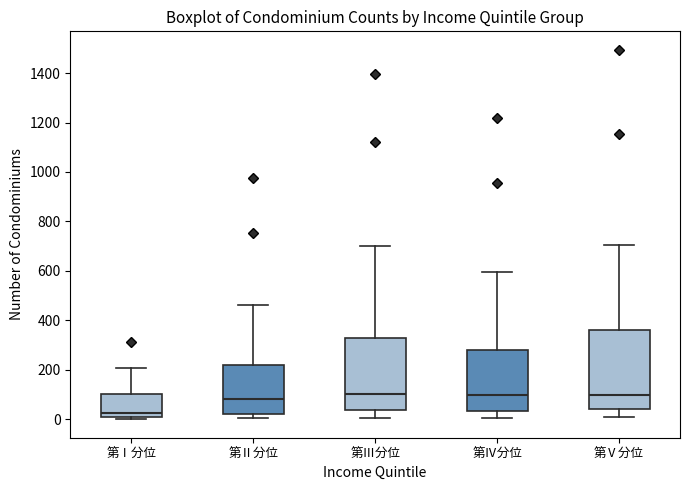

Where does the upper whisker of the box for 第Ⅰ分位 end on the y-axis? The values are not printed on the chart, so give them approximately, as read against the axis.

200